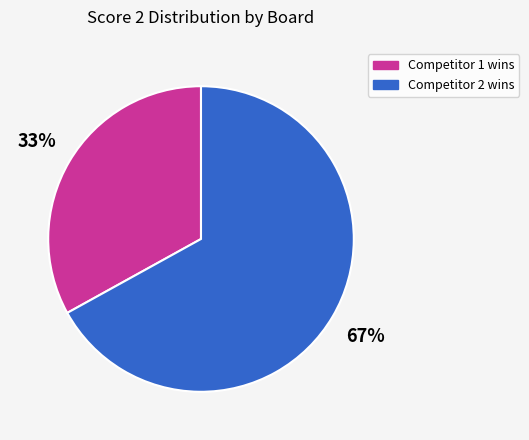

To the nearest percent, what is the difference between the largest and smallest slice percentages?

34%